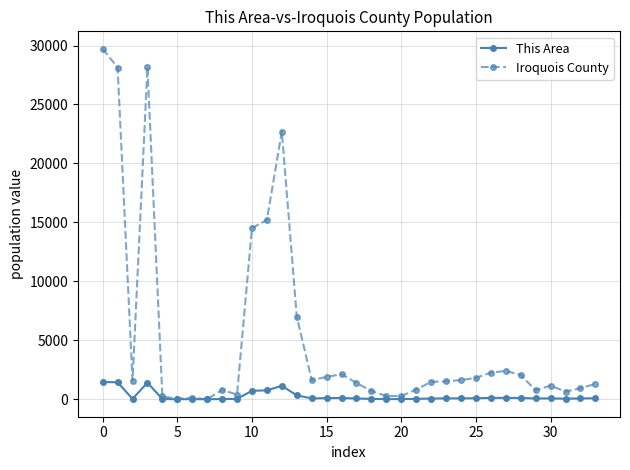

Which series has the largest range (max minus min)?

Iroquois County